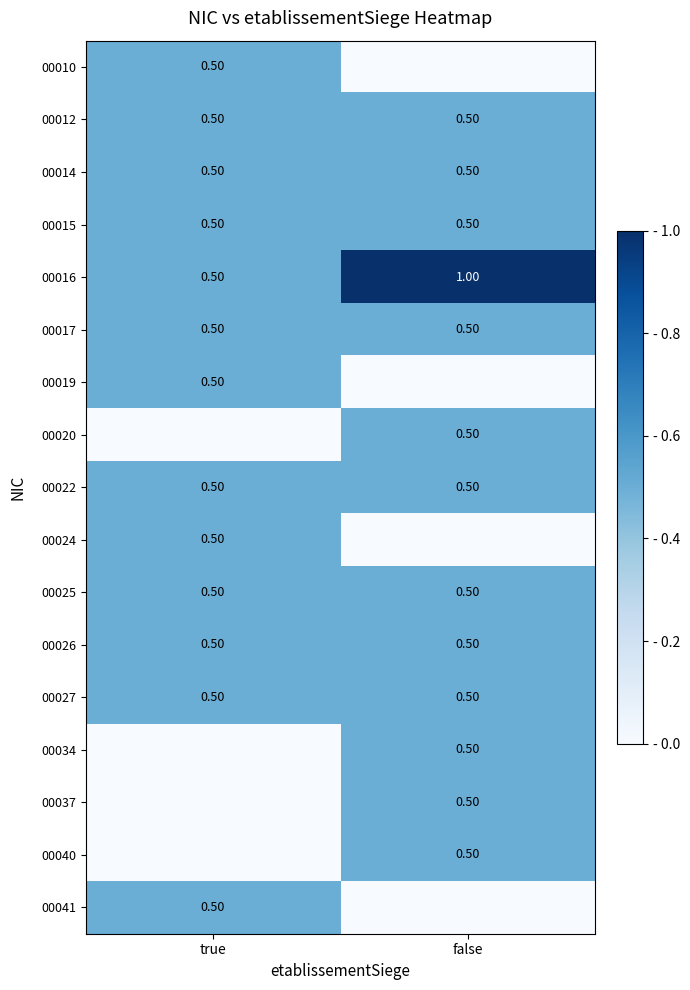

What is the average value of the 00017 series?

0.5